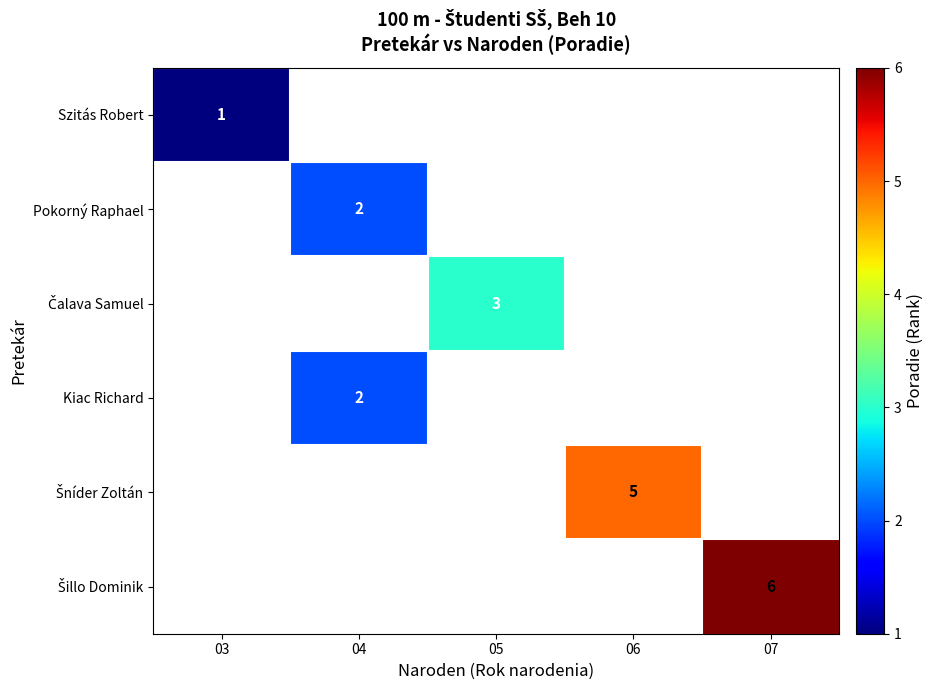

Which label corresponds to the smallest value in the chart?

03